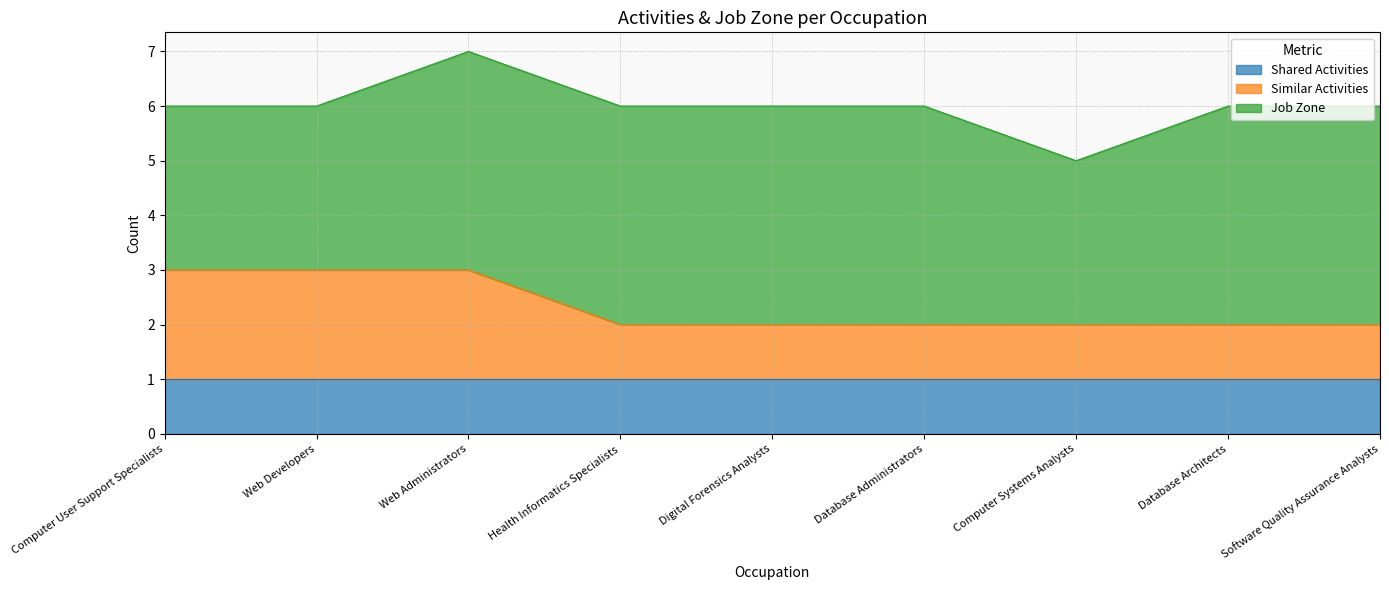

Reading left to right, list all the values displayed in this chart.

Shared Activities: Computer User Support Specialists=1	Web Developers=1	Web Administrators=1	Health Informatics Specialists=1	Digital Forensics Analysts=1	Database Administrators=1	Computer Systems Analysts=1	Database Architects=1	Software Quality Assurance Analysts=1
Similar Activities: Computer User Support Specialists=2	Web Developers=2	Web Administrators=2	Health Informatics Specialists=1	Digital Forensics Analysts=1	Database Administrators=1	Computer Systems Analysts=1	Database Architects=1	Software Quality Assurance Analysts=1
Job Zone: Computer User Support Specialists=3	Web Developers=3	Web Administrators=4	Health Informatics Specialists=4	Digital Forensics Analysts=4	Database Administrators=4	Computer Systems Analysts=3	Database Architects=4	Software Quality Assurance Analysts=4